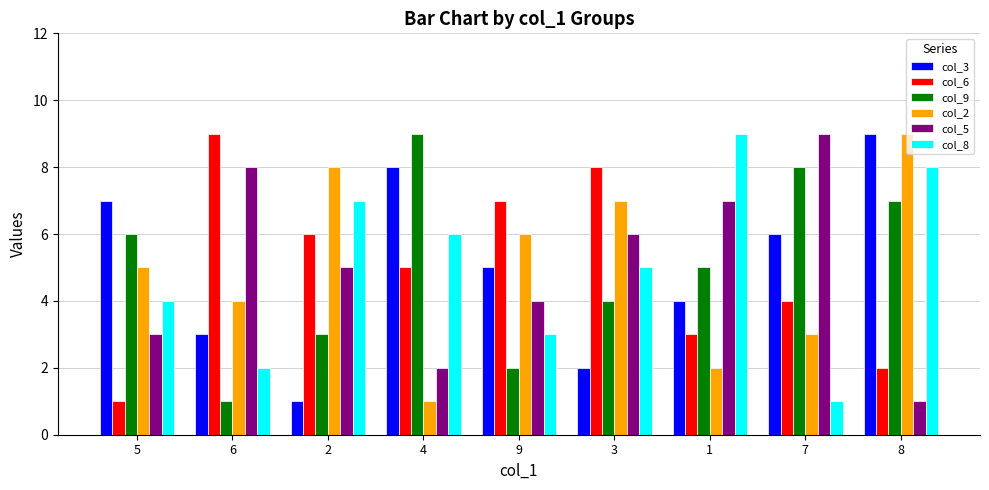

What are all the series names shown in the legend?

col_3, col_6, col_9, col_2, col_5, col_8